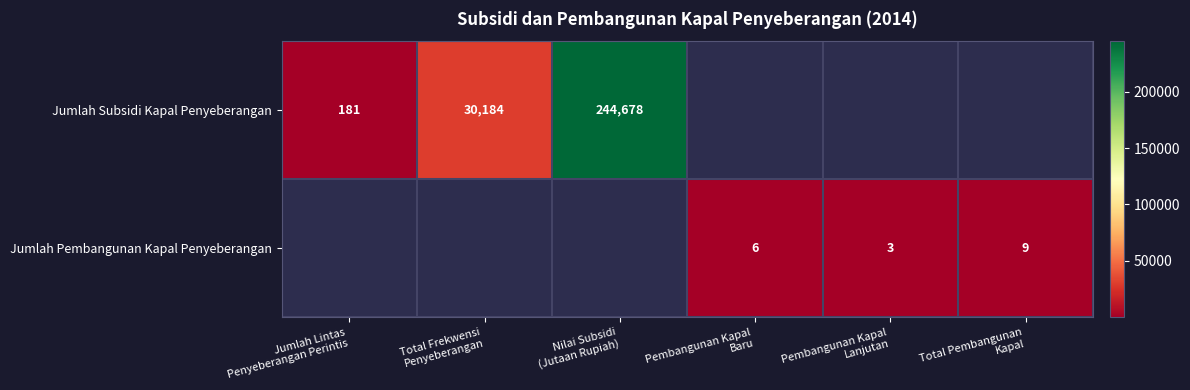

Which series has the largest range (max minus min)?

Jumlah Subsidi Kapal Penyeberangan